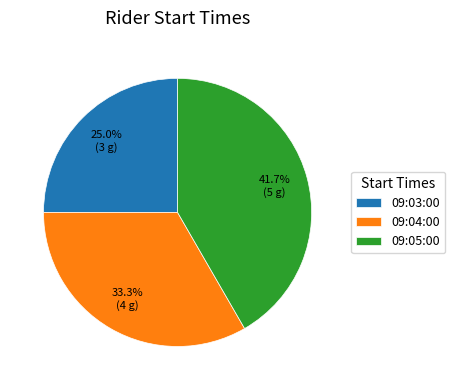

Is it true that 09:05:00 is 42% of the pie?

True